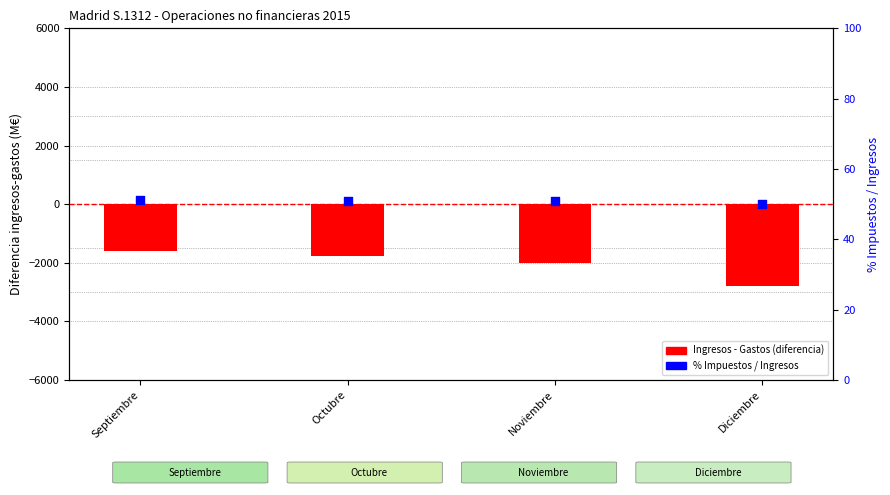

Is the value of % Impuestos / Ingresos at Noviembre greater than the value of Remuneración asalariados (miles) at Diciembre?

Yes